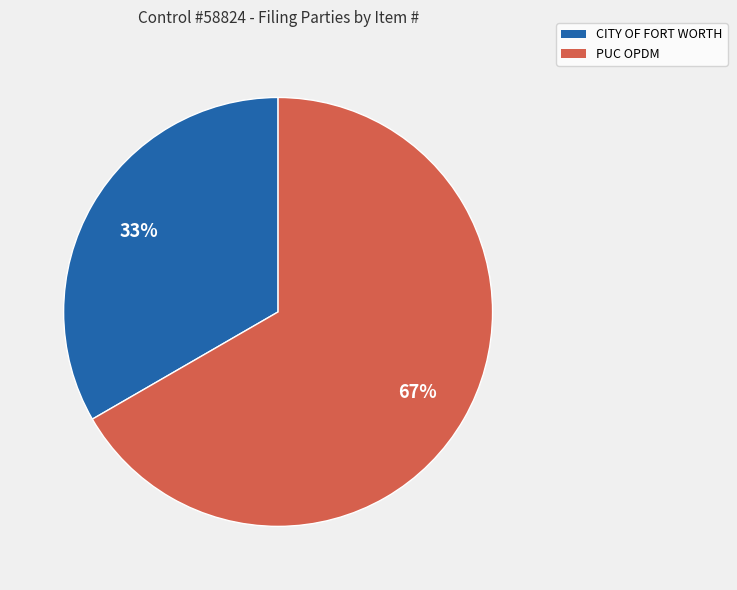

Do PUC OPDM and CITY OF FORT WORTH together represent more than half of the pie?

Yes